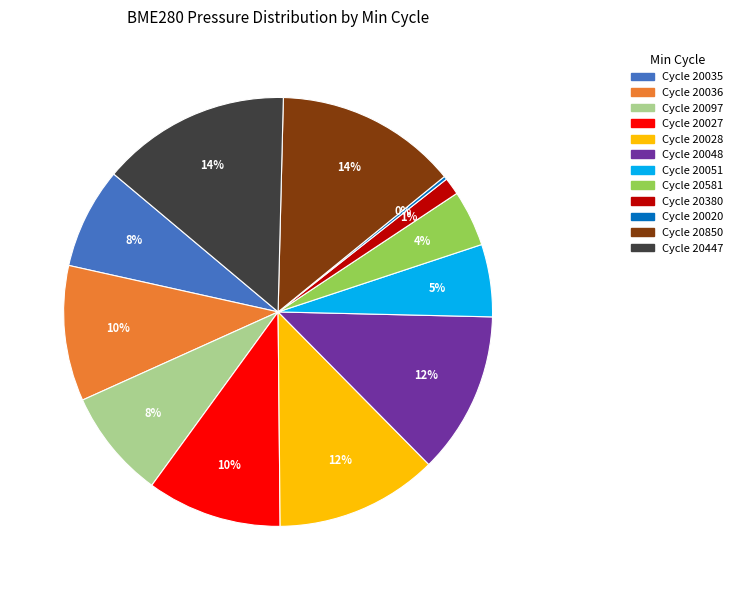

To the nearest percent, what is the average slice percentage?

8%